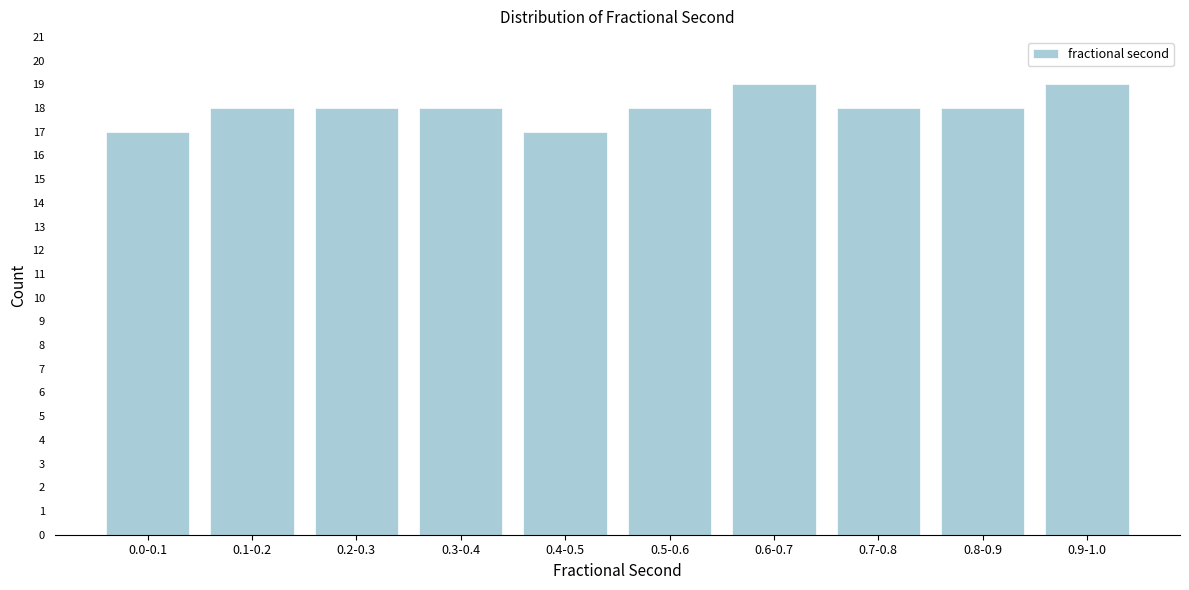

Reading left to right, transcribe all the data shown in this chart.

17	18	18	18	17	18	19	18	18	19